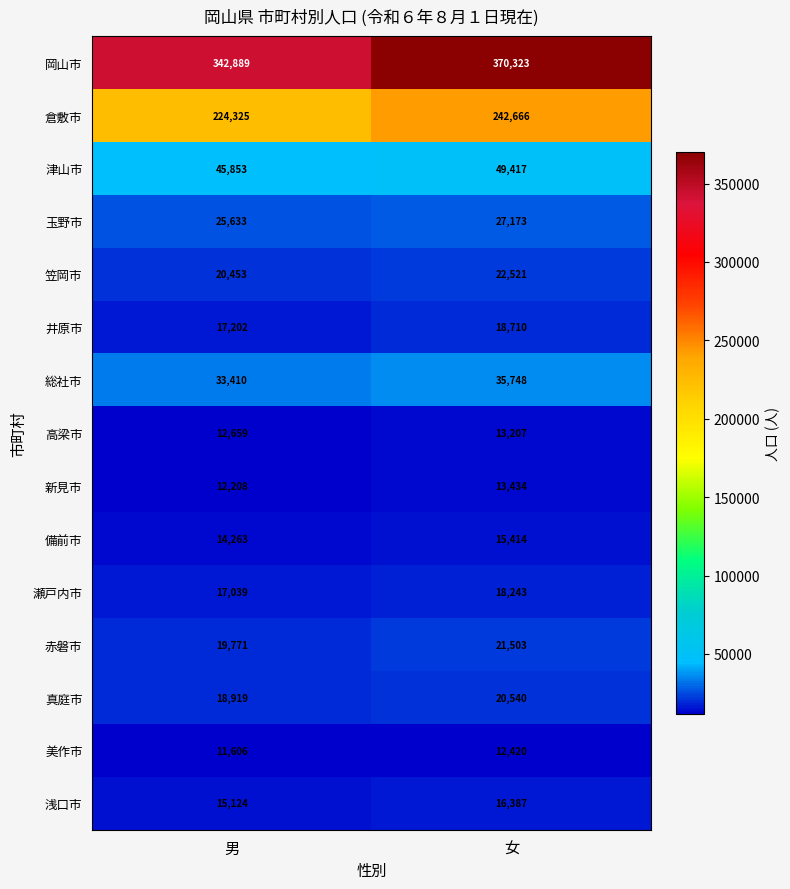

What is the sum of the 浅口市 values at 女 and 男?

31511